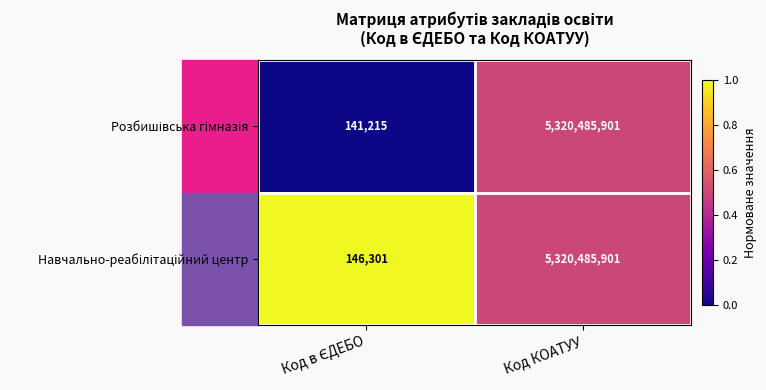

What is the greatest value displayed?

5320485901